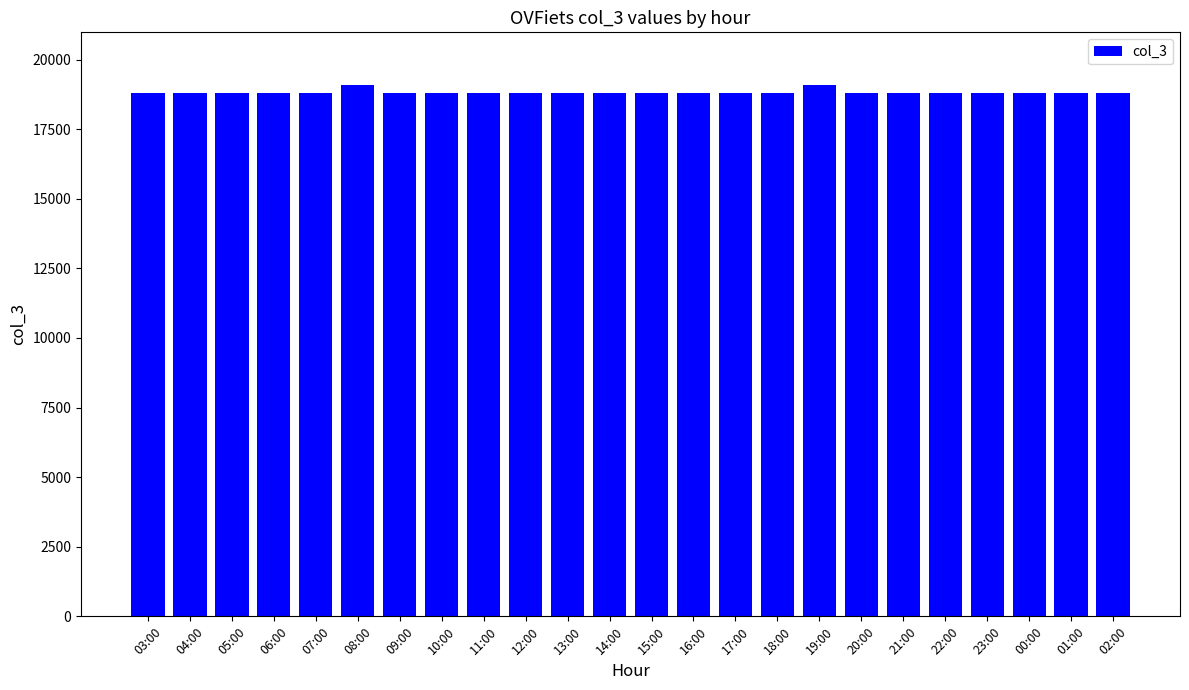

Reading left to right, list all the values displayed in this chart.

18785	18785	18785	18785	18785	19074	18785	18785	18785	18785	18785	18785	18785	18785	18785	18785	19074	18785	18785	18785	18785	18785	18785	18785